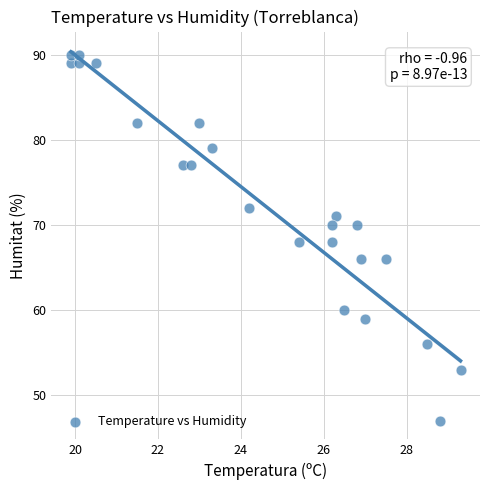

What is the range of Y values (max minus min)?

43